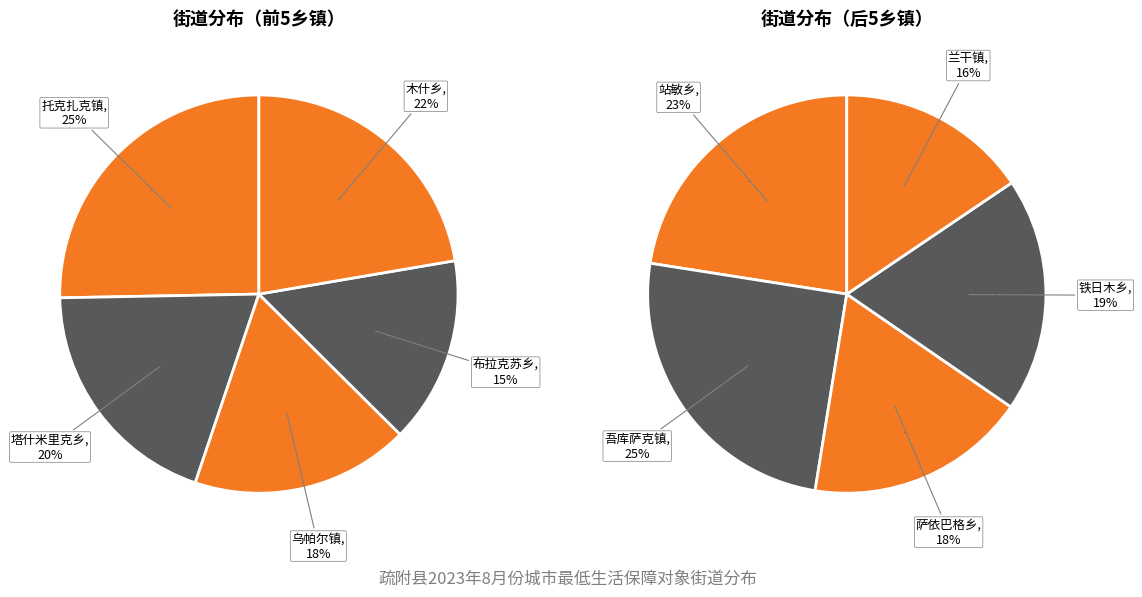

Which slice is the smallest?

兰干镇